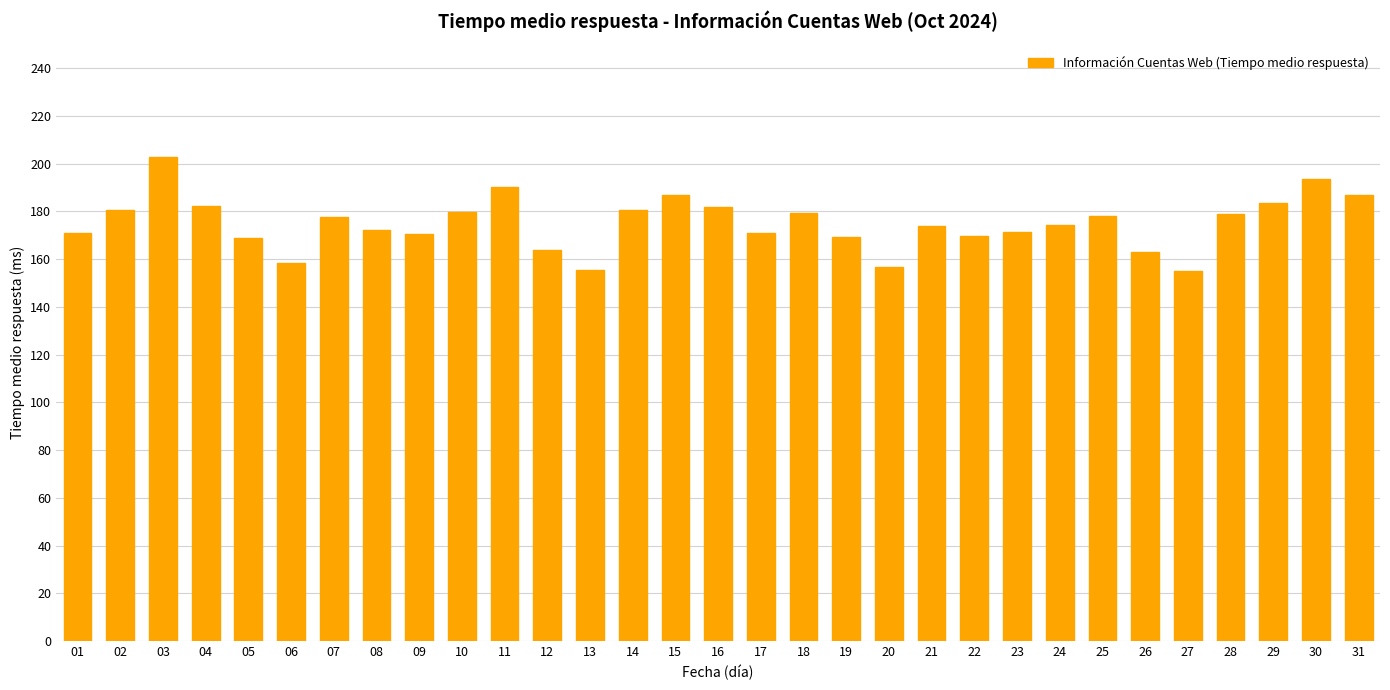

What is the difference between the values at 08 and 17?

1.3